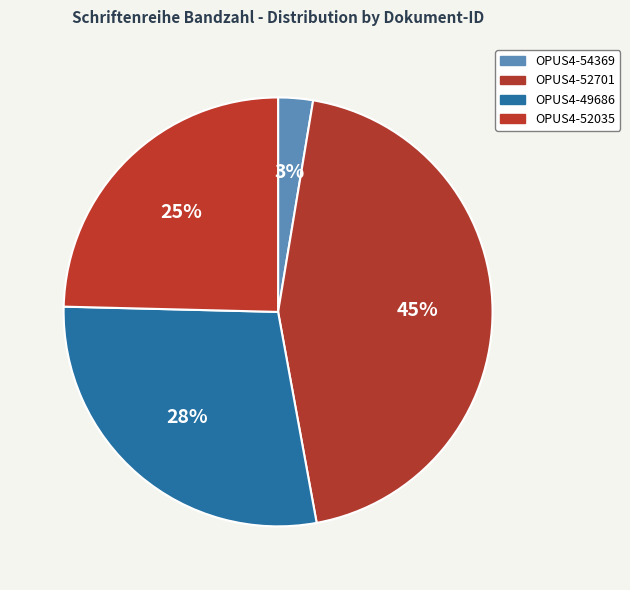

Does OPUS4-52701 account for over 50% of the chart?

No